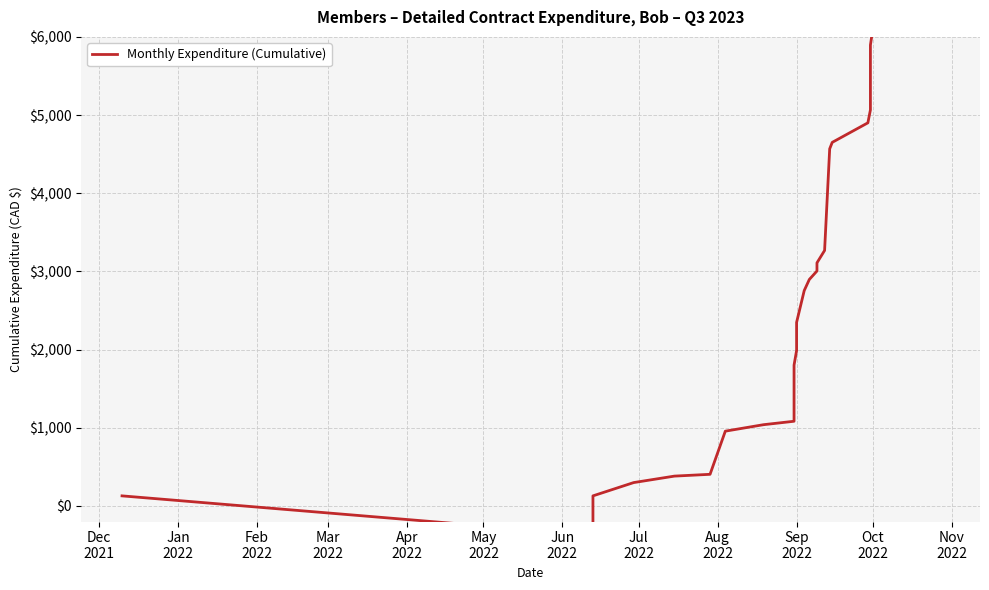

Count the number of values greater than 4567.

20